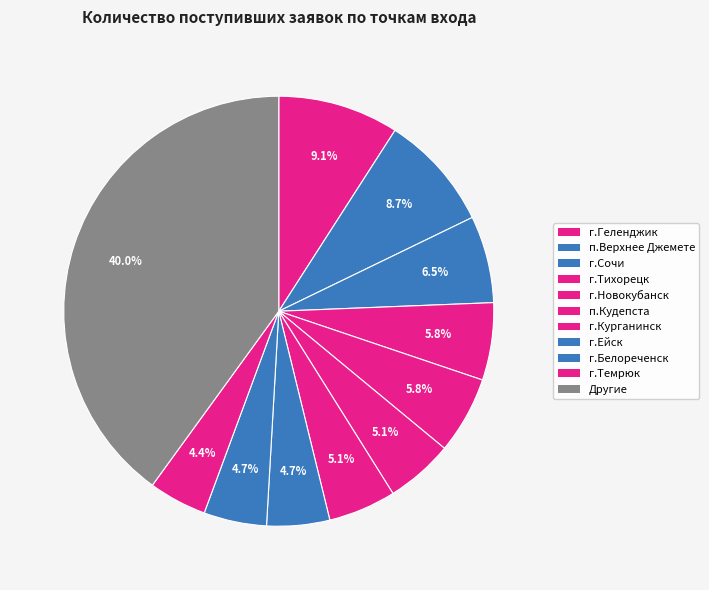

How many segments does this pie chart have?

11